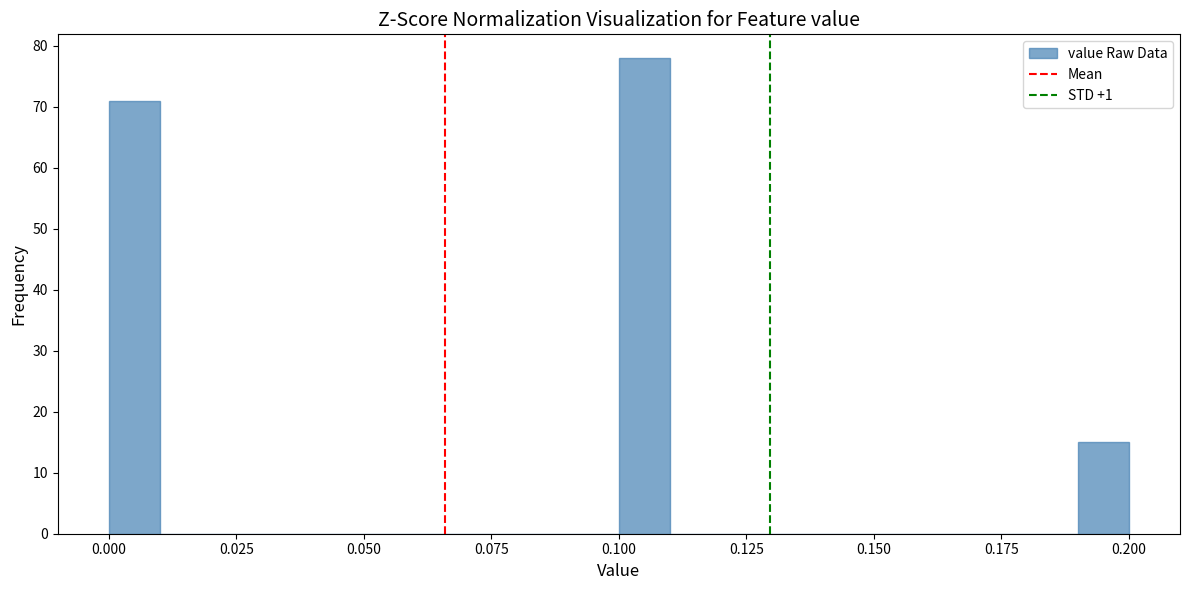

Around what value on the x-axis is the tallest bar? Give the approximate position of its centre, as read against the axis.

0.105